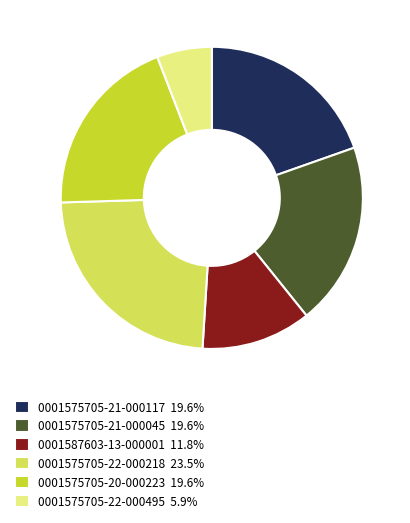

How many slices are in this pie chart?

6